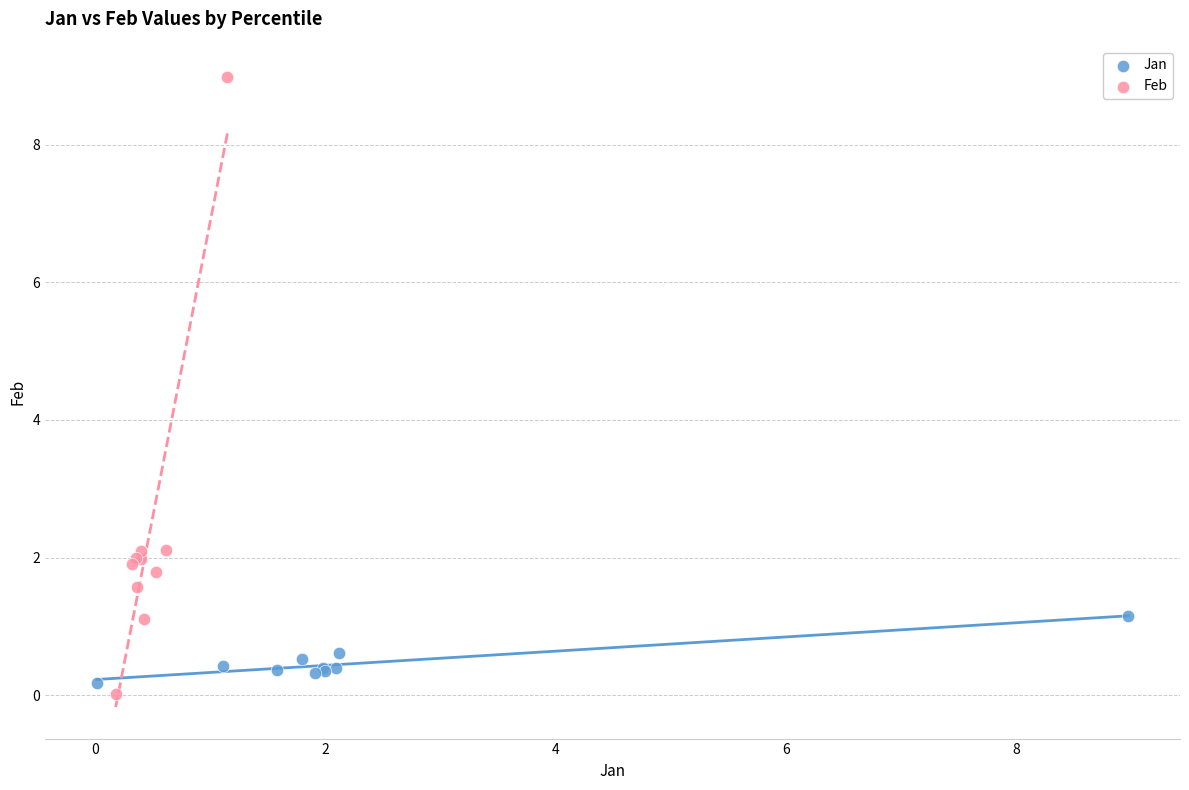

Which series reaches the maximum Y coordinate?

Feb